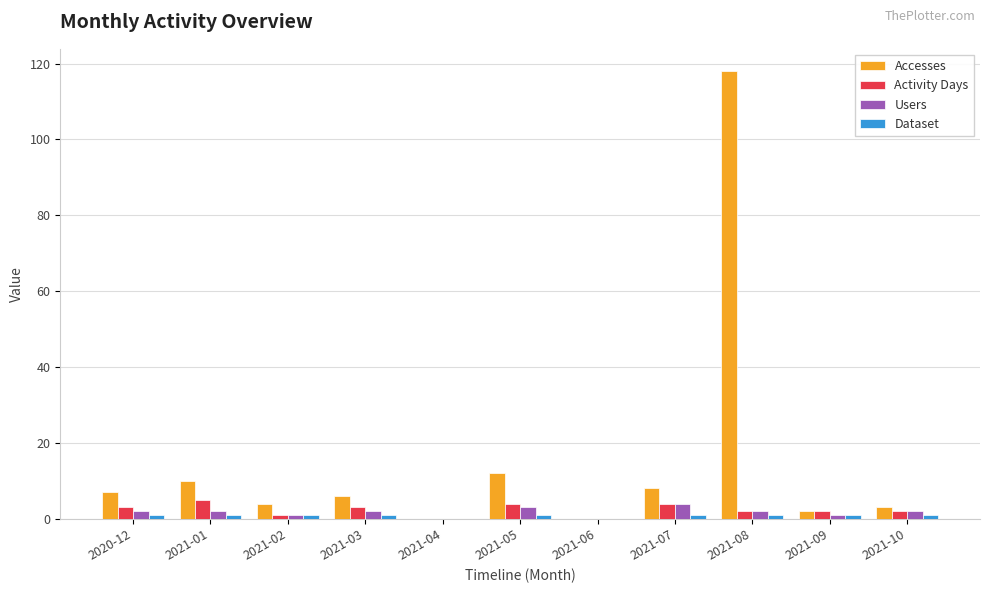

At which category is the sum across all series the highest?

2021-08